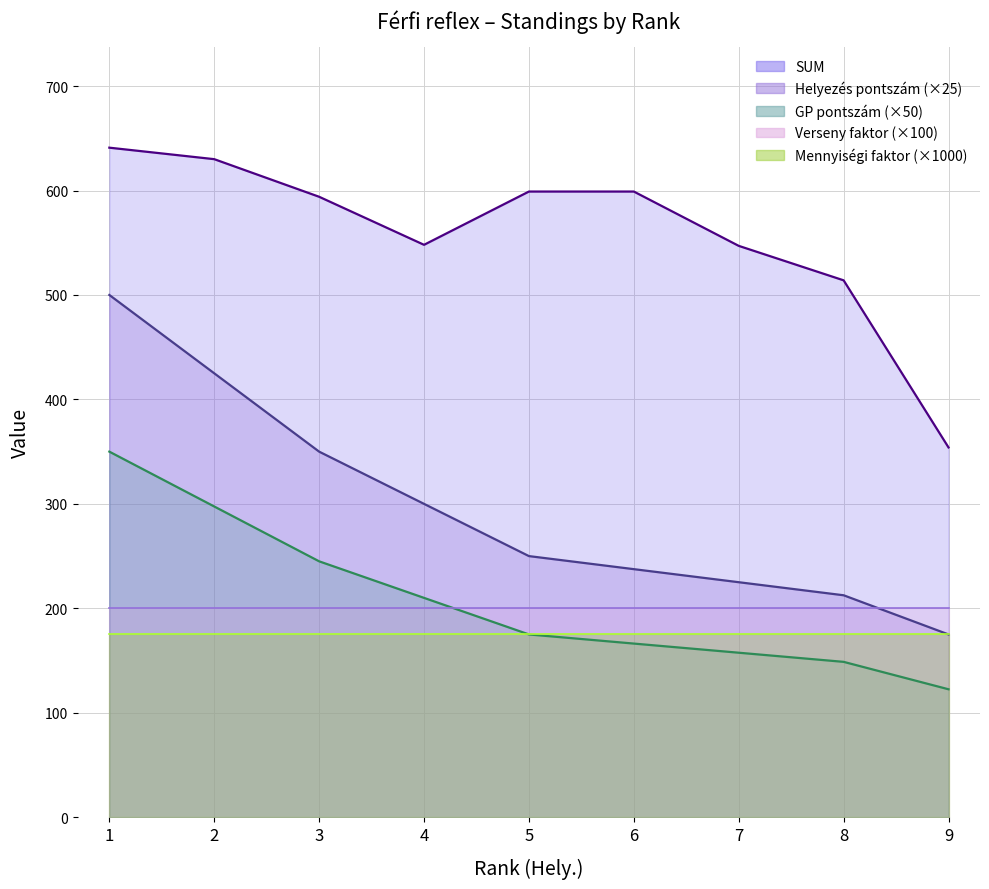

At which category does the chart reach its minimum across all series?

9